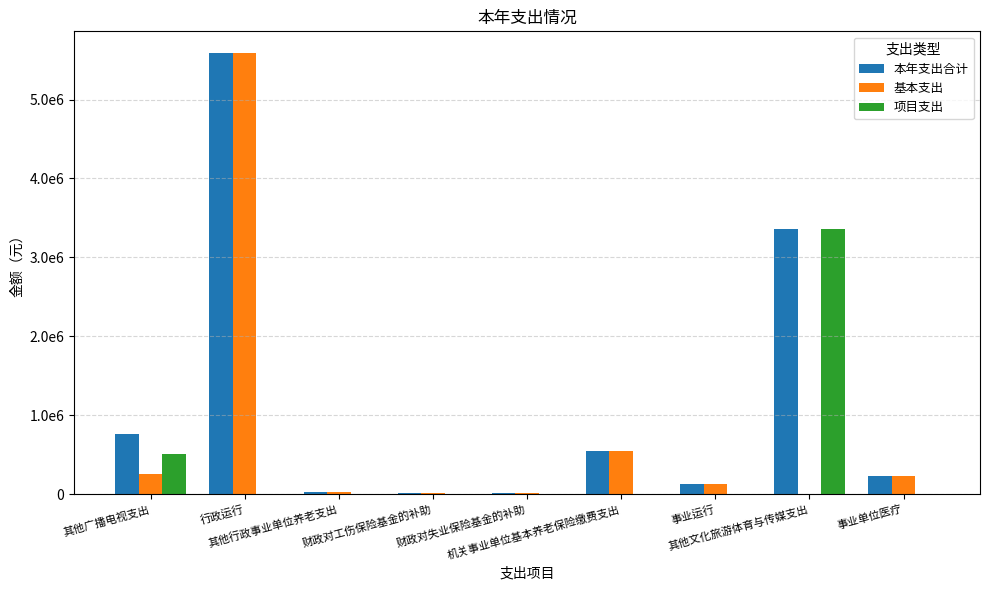

Reading left to right, transcribe all the data shown in this chart.

本年支出合计: 其他广播电视支出=757679.0	行政运行=5585189.4	其他行政事业单位养老支出=32000.0	财政对工伤保险基金的补助=12847.0	财政对失业保险基金的补助=18818.2	机关事业单位基本养老保险缴费支出=544710.4	事业运行=123538.0	其他文化旅游体育与传媒支出=3363567.0	事业单位医疗=227583.0
基本支出: 其他广播电视支出=251866.0	行政运行=5585189.4	其他行政事业单位养老支出=32000.0	财政对工伤保险基金的补助=12847.0	财政对失业保险基金的补助=18818.2	机关事业单位基本养老保险缴费支出=544710.4	事业运行=123538.0	其他文化旅游体育与传媒支出=0.0	事业单位医疗=227583.0
项目支出: 其他广播电视支出=505813.0	行政运行=0.0	其他行政事业单位养老支出=0.0	财政对工伤保险基金的补助=0.0	财政对失业保险基金的补助=0.0	机关事业单位基本养老保险缴费支出=0.0	事业运行=0.0	其他文化旅游体育与传媒支出=3363567.0	事业单位医疗=0.0